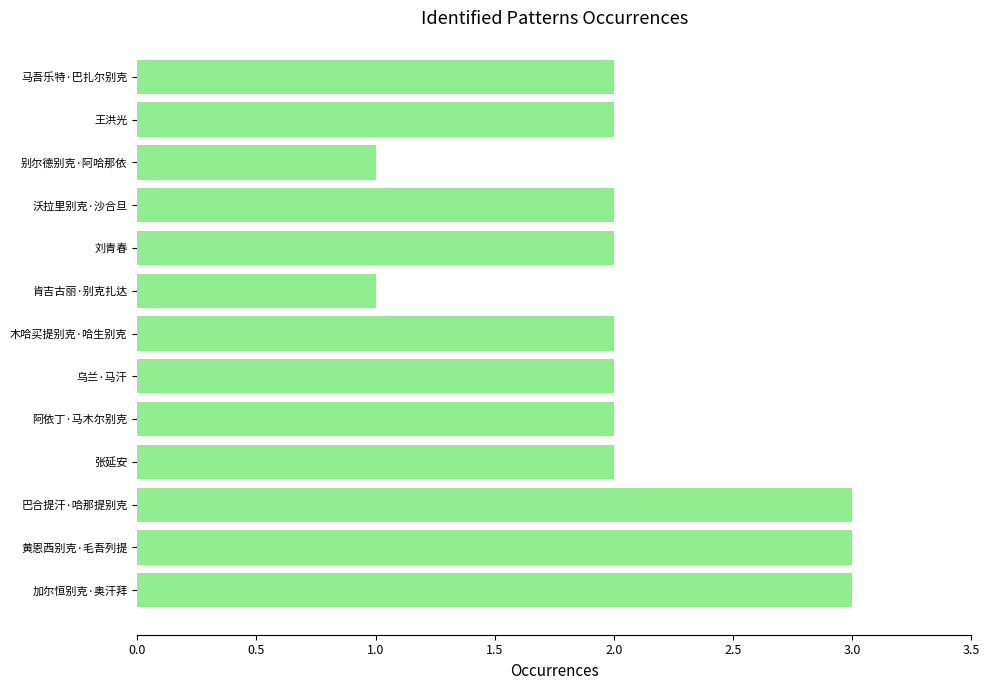

What is the greatest value displayed?

3